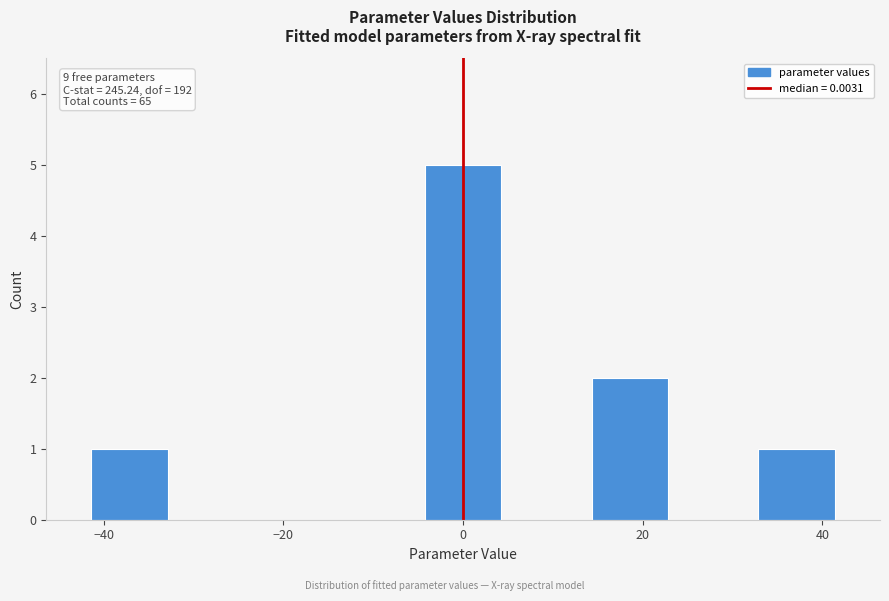

Which range on the x-axis has the tallest bar?

-4 to 4